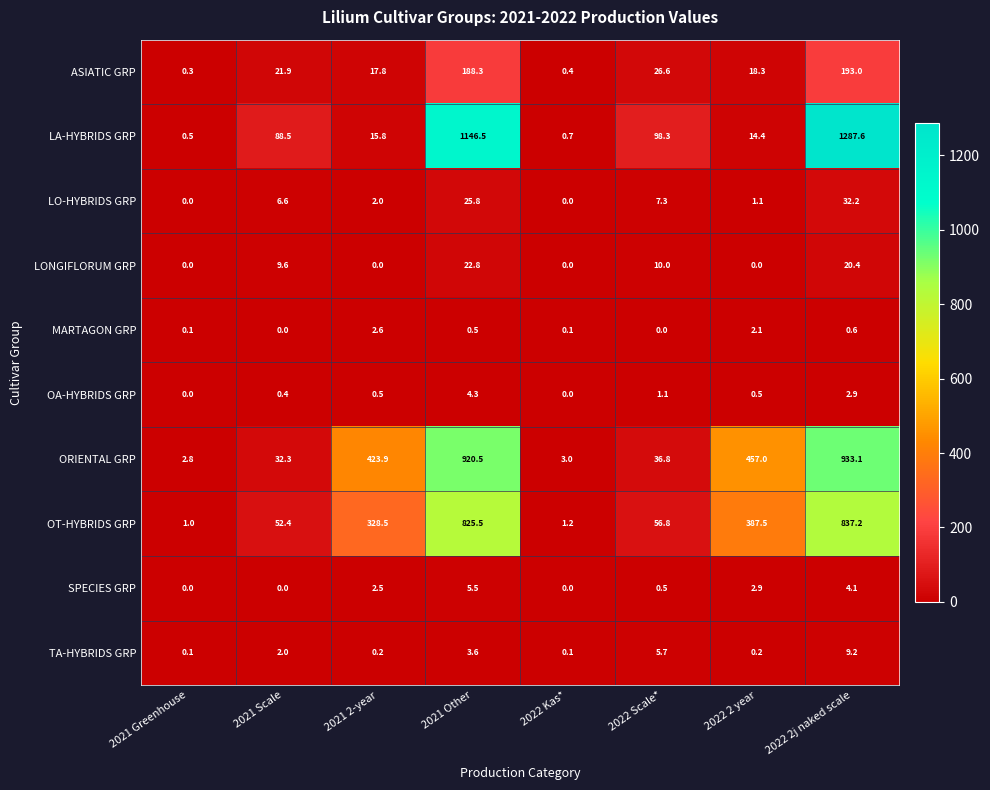

Rank the series by their maximum value, from lowest to highest.

MARTAGON GRP, OA-HYBRIDS GRP, SPECIES GRP, TA-HYBRIDS GRP, LONGIFLORUM GRP, LO-HYBRIDS GRP, ASIATIC GRP, OT-HYBRIDS GRP, ORIENTAL GRP, LA-HYBRIDS GRP